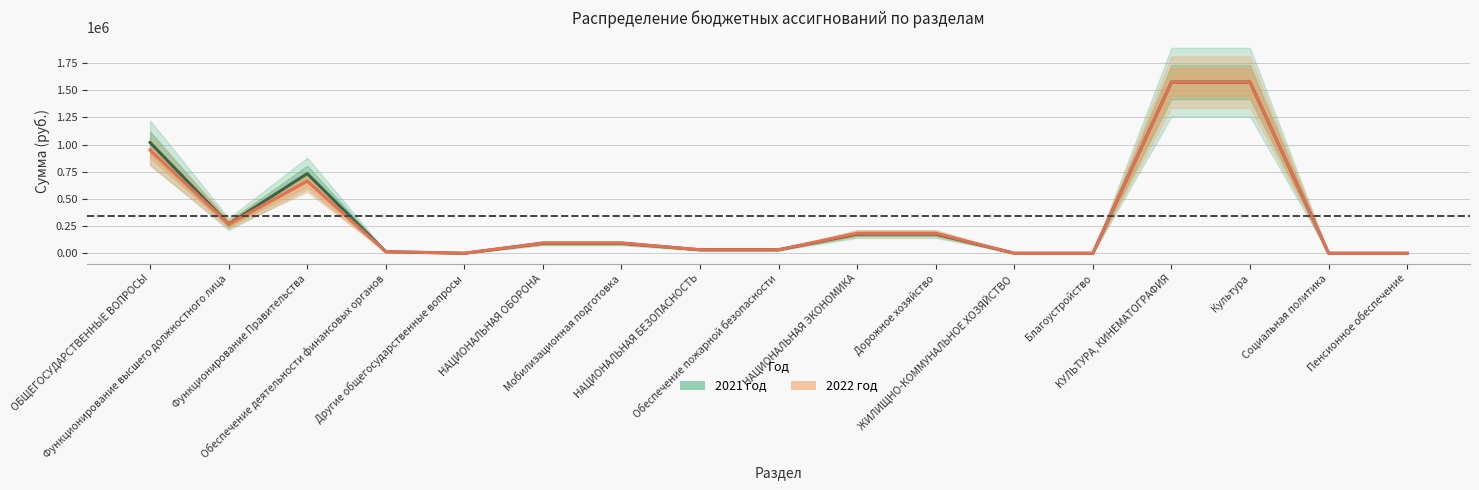

Is it true that 2021 год equals 92630 at Мобилизационная подготовка?

True